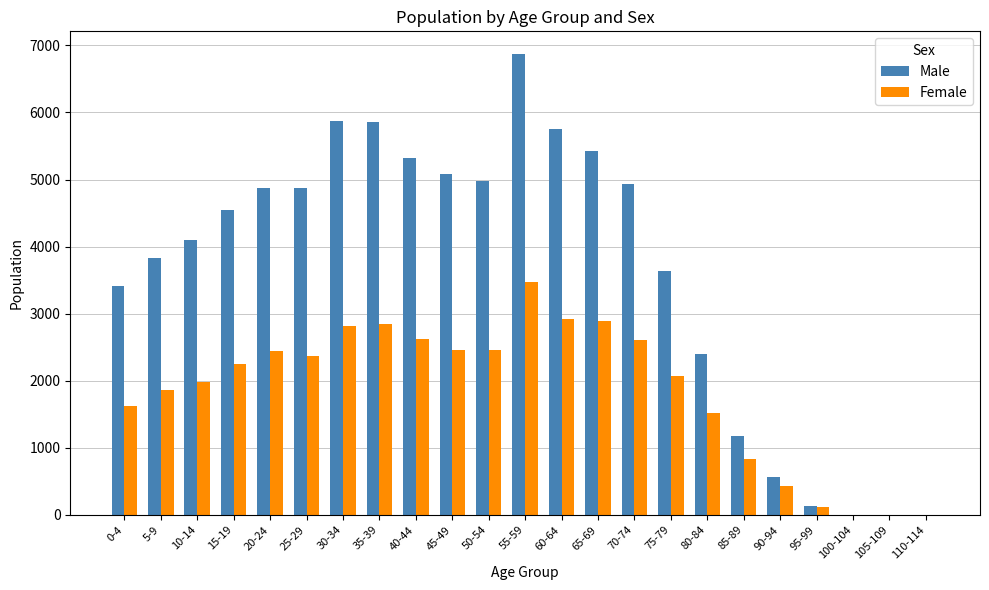

Between 75-79 and 110-114, which series saw the biggest shift?

Male